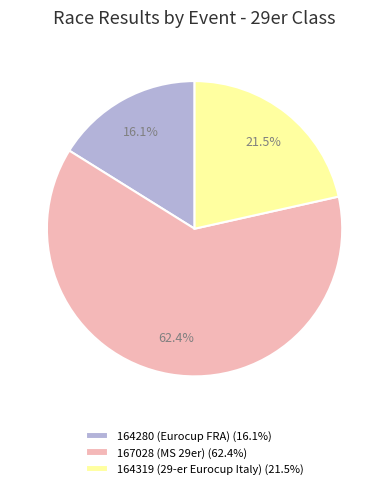

To the nearest percent, what is the difference between the largest and smallest slice percentages?

46%